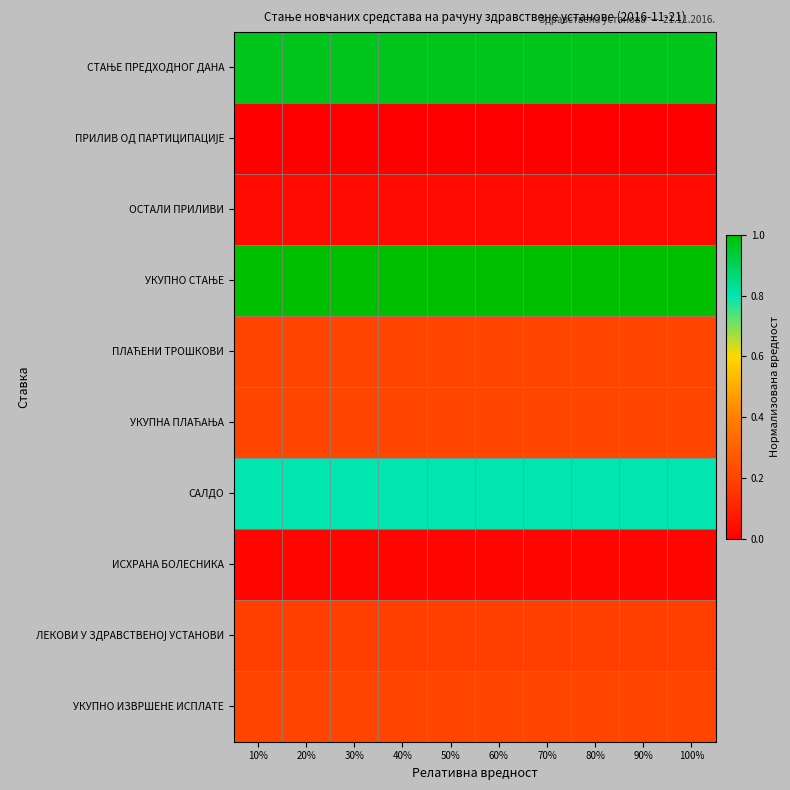

What is the total value across all series at 80%?

3.6